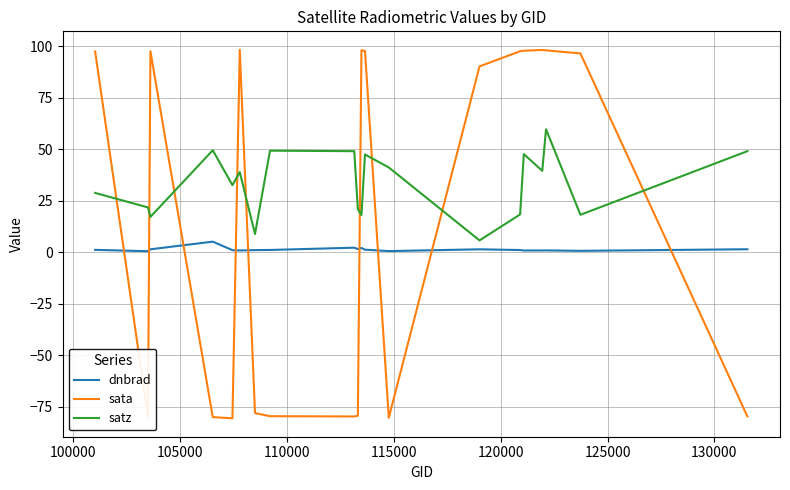

Rank the series by their maximum value, from highest to lowest.

sata, satz, dnbrad